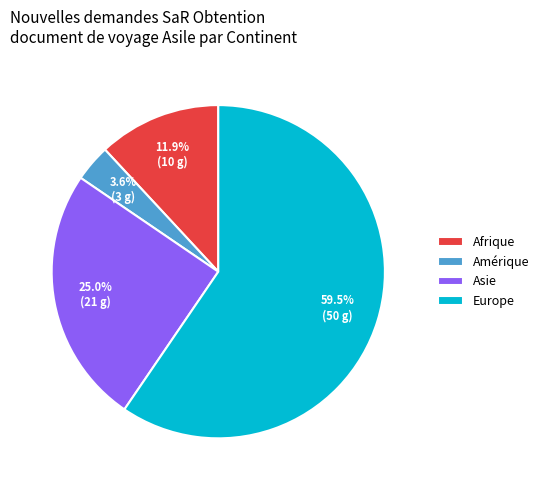

Is there any slice that represents more than half of the pie?

Yes